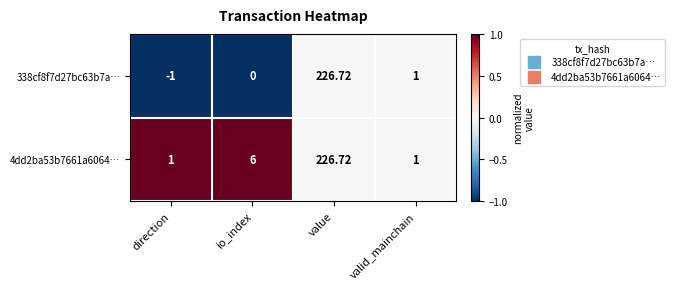

At which label does 338cf8f7d27bc63b7a… first exceed 1?

value